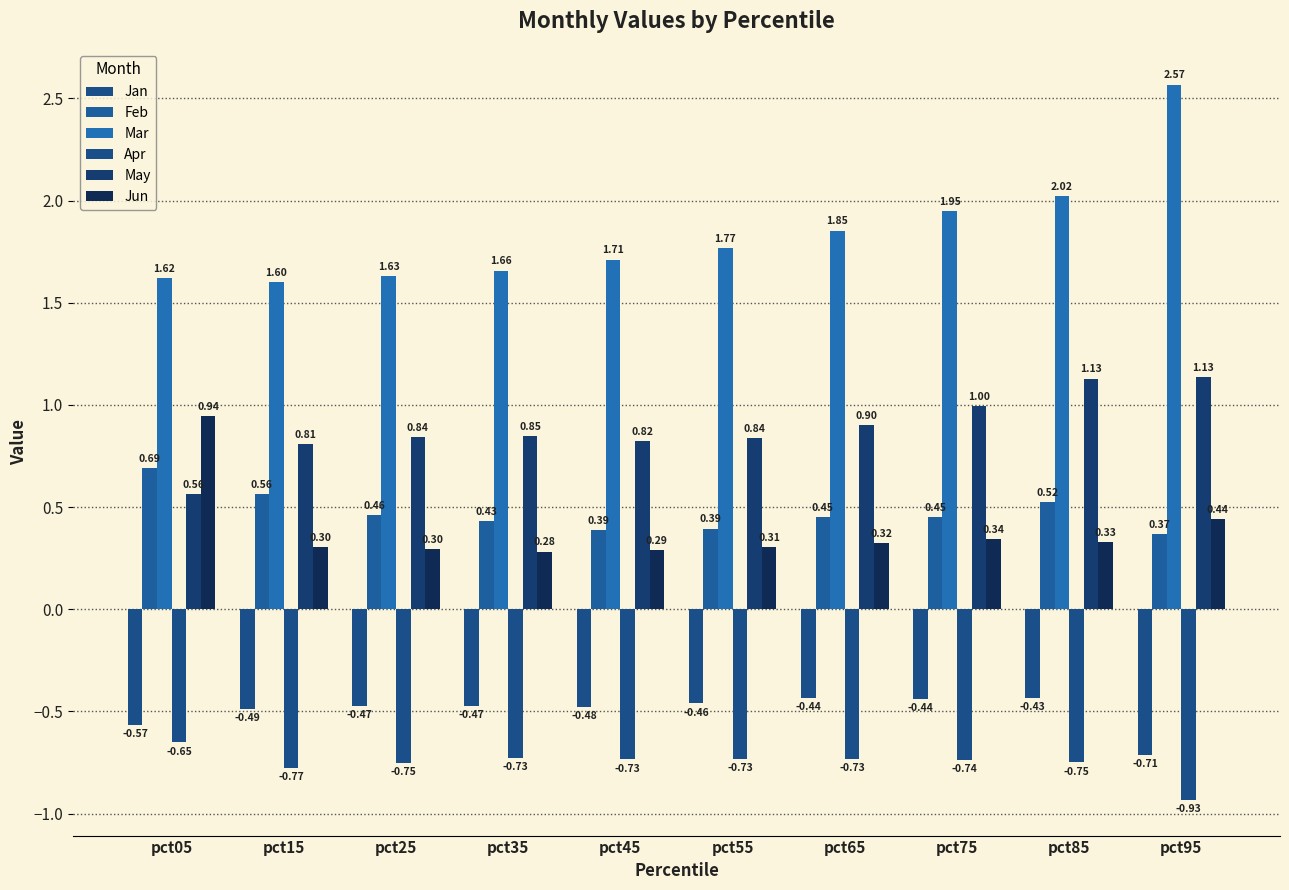

Reading right to left, transcribe all the data shown in this chart.

Jan: pct95=-0.7	pct85=-0.4	pct75=-0.4	pct65=-0.4	pct55=-0.5	pct45=-0.5	pct35=-0.5	pct25=-0.5	pct15=-0.5	pct05=-0.6
Feb: pct95=0.4	pct85=0.5	pct75=0.5	pct65=0.5	pct55=0.4	pct45=0.4	pct35=0.4	pct25=0.5	pct15=0.6	pct05=0.7
Mar: pct95=2.6	pct85=2.0	pct75=1.9	pct65=1.9	pct55=1.8	pct45=1.7	pct35=1.7	pct25=1.6	pct15=1.6	pct05=1.6
Apr: pct95=-0.9	pct85=-0.7	pct75=-0.7	pct65=-0.7	pct55=-0.7	pct45=-0.7	pct35=-0.7	pct25=-0.7	pct15=-0.8	pct05=-0.7
May: pct95=1.1	pct85=1.1	pct75=1.0	pct65=0.9	pct55=0.8	pct45=0.8	pct35=0.8	pct25=0.8	pct15=0.8	pct05=0.6
Jun: pct95=0.4	pct85=0.3	pct75=0.3	pct65=0.3	pct55=0.3	pct45=0.3	pct35=0.3	pct25=0.3	pct15=0.3	pct05=0.9